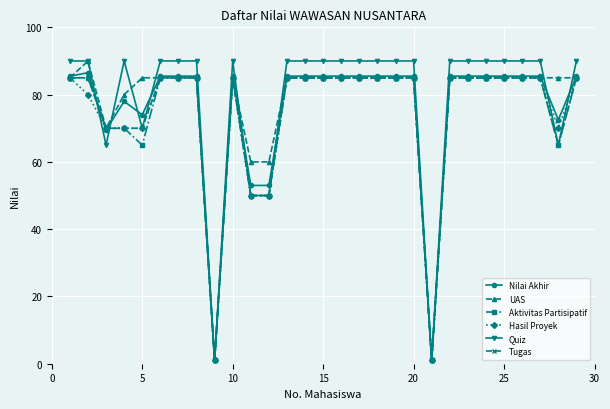

What is the value of the Aktivitas Partisipatif point at the 2nd from the left?

85.0